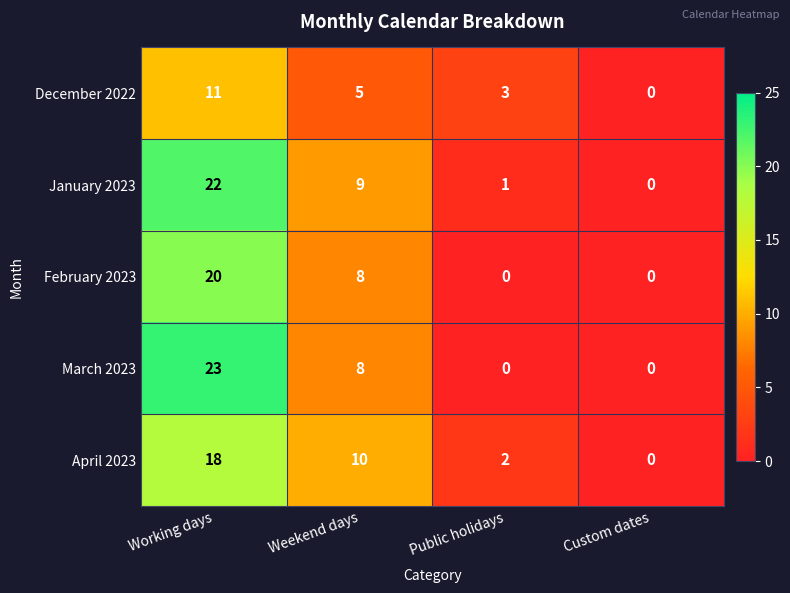

The December 2022 series shows 0 at Custom dates. True or false?

True